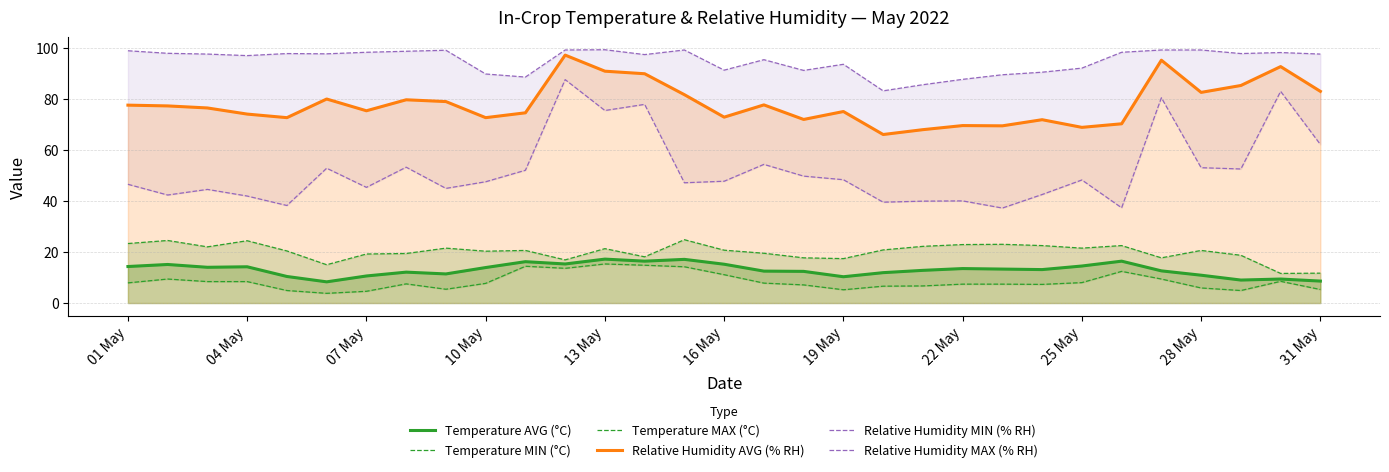

True or false: Temperature MAX (°C) and Relative Humidity MIN (% RH) intersect in this chart.

False